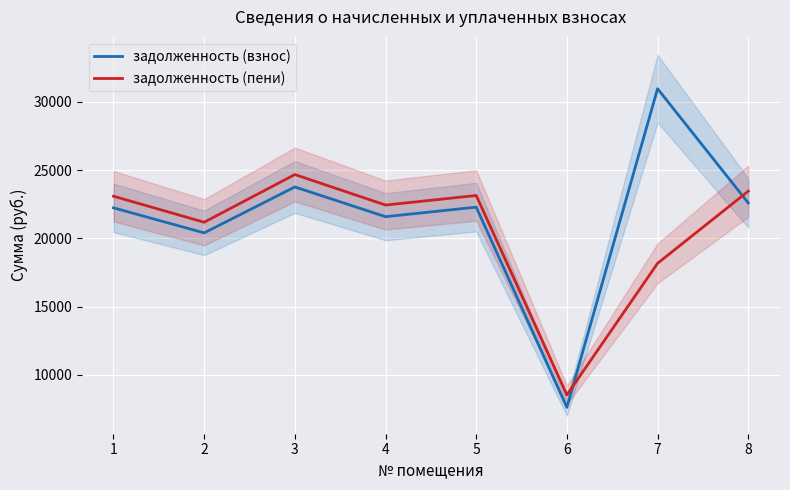

What is the difference between the задолженность (пени) values at 3 and 5?

1535.1